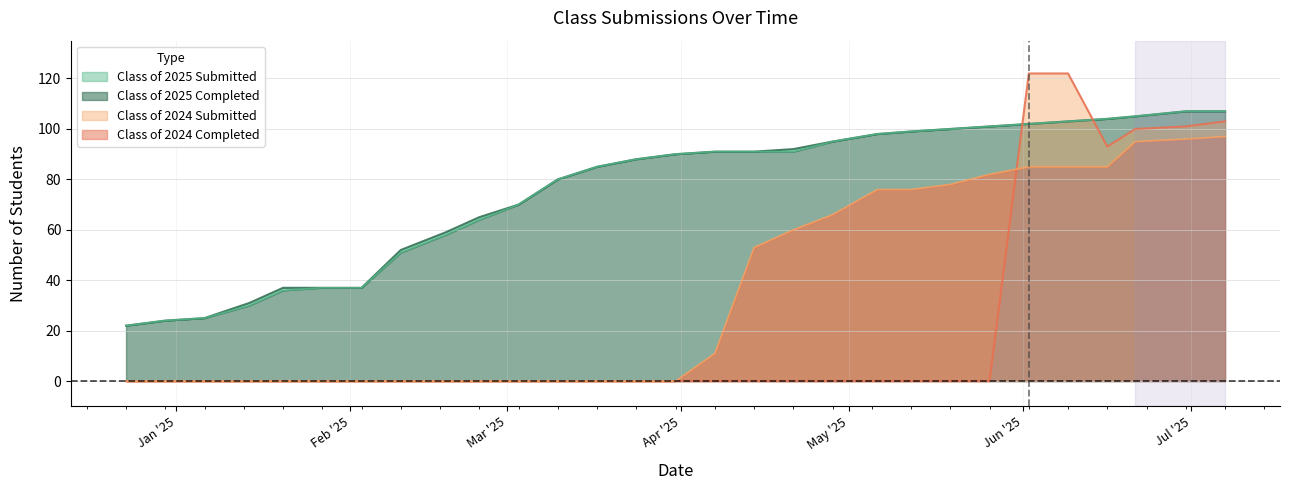

Which series has the widest spread of values?

Class of 2024 Submitted